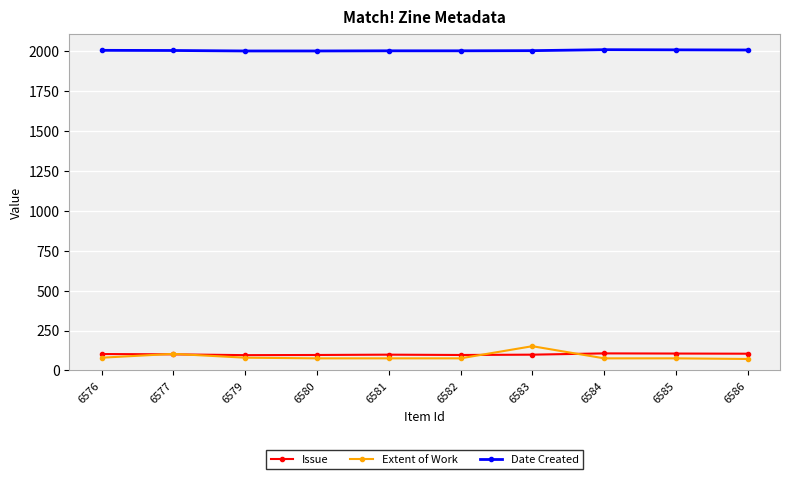

Does the chart have visible grid lines?

Yes